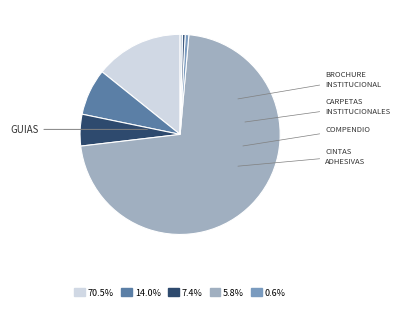

How many segments does this pie chart have?

7